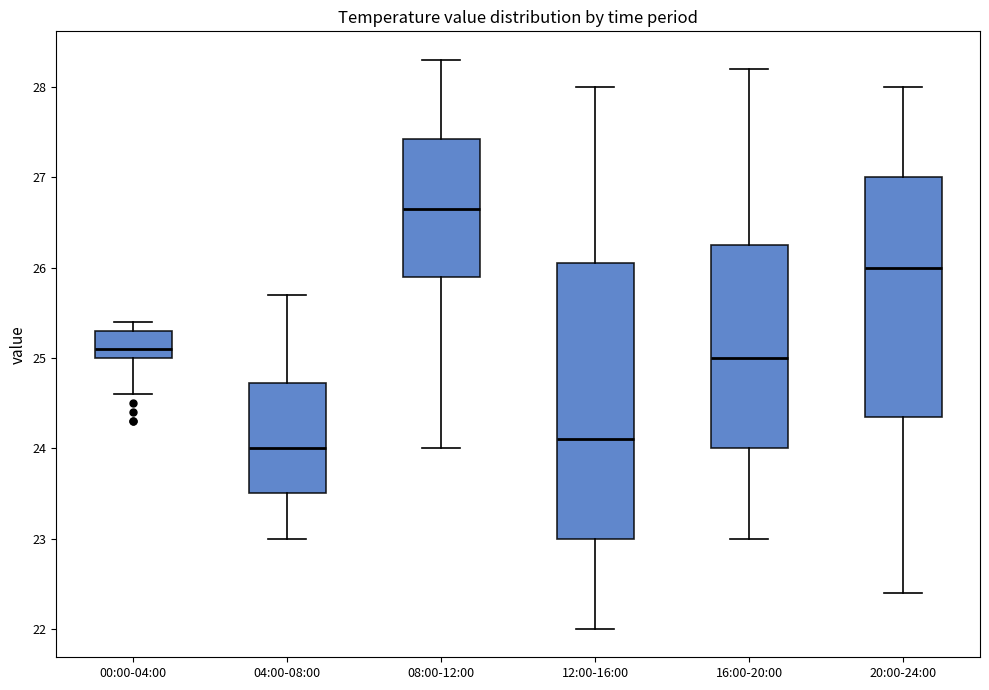

Comparing the boxes themselves (not the whiskers), which one is the tallest?

12:00-16:00